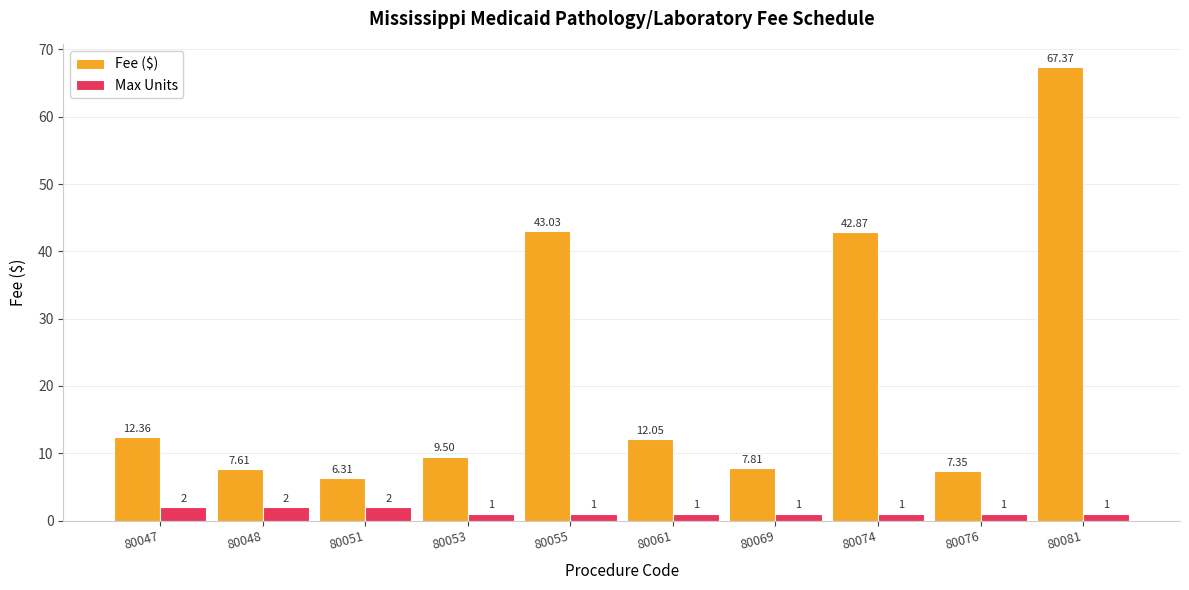

Between 80048 and 80074, which series saw the biggest shift?

Fee ($)